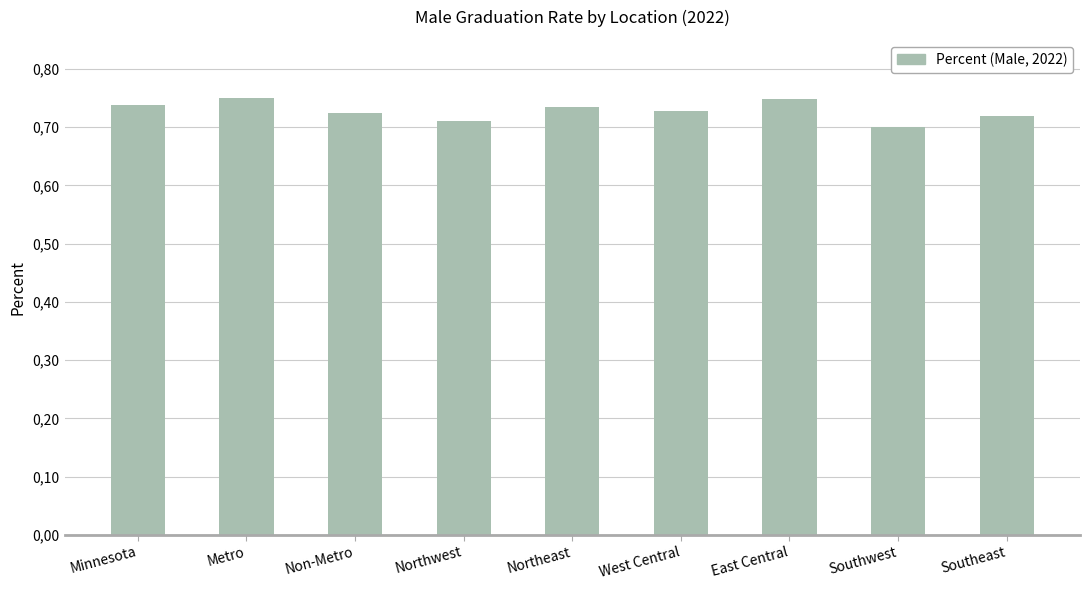

What is the difference between the maximum and minimum values?

0.1